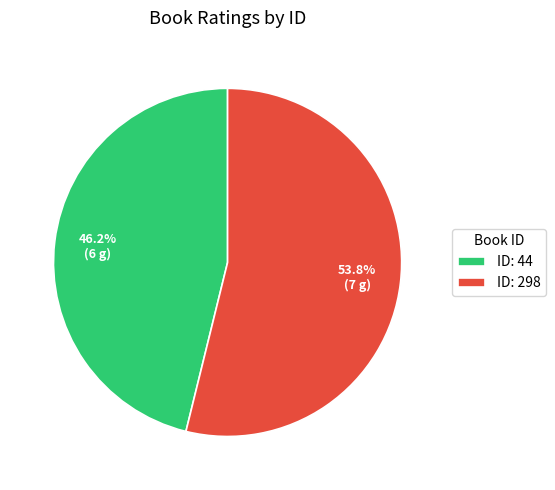

What portion of the pie excludes ID: 298?

46.2%